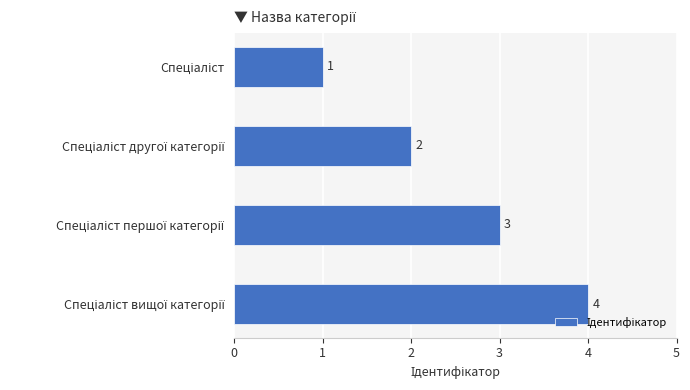

What is the value of the 2nd bar from the top?

2